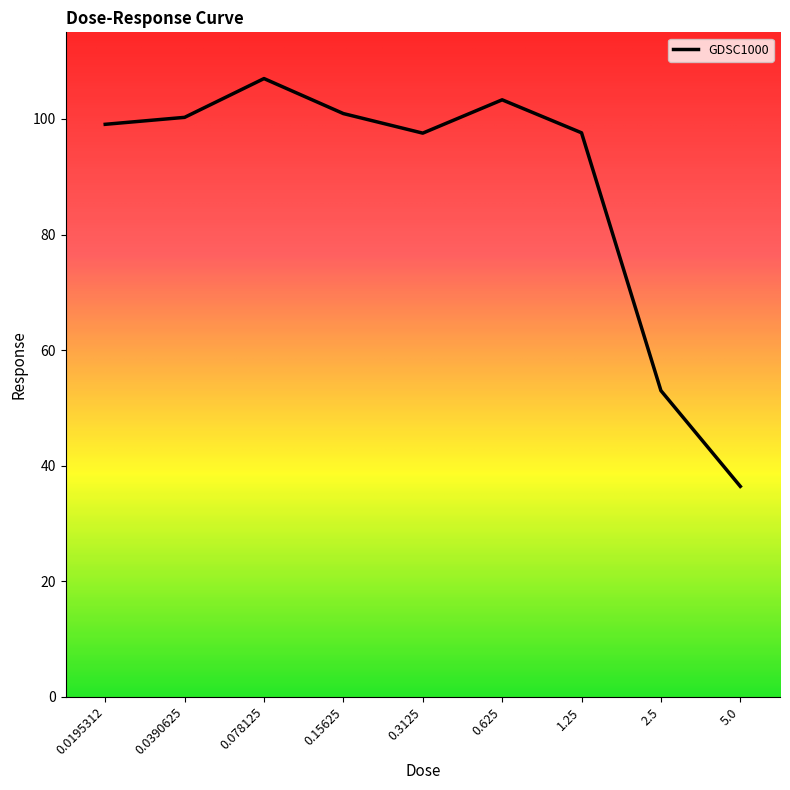

Does the chart display data point markers on the line(s)?

No